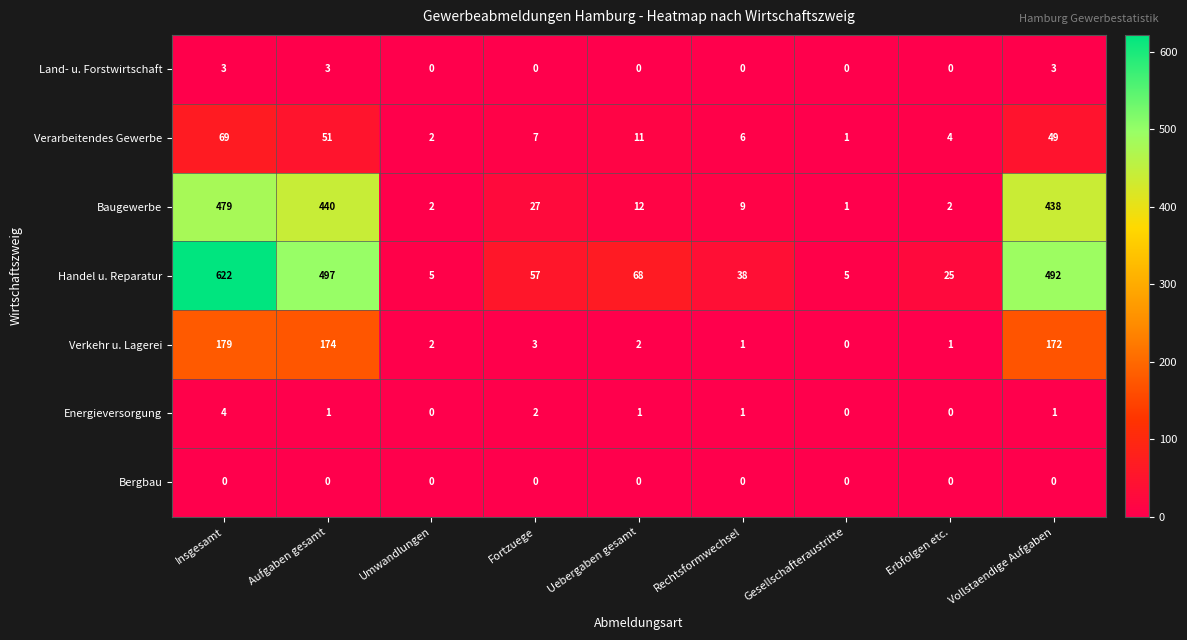

How many data points does each series have?

9